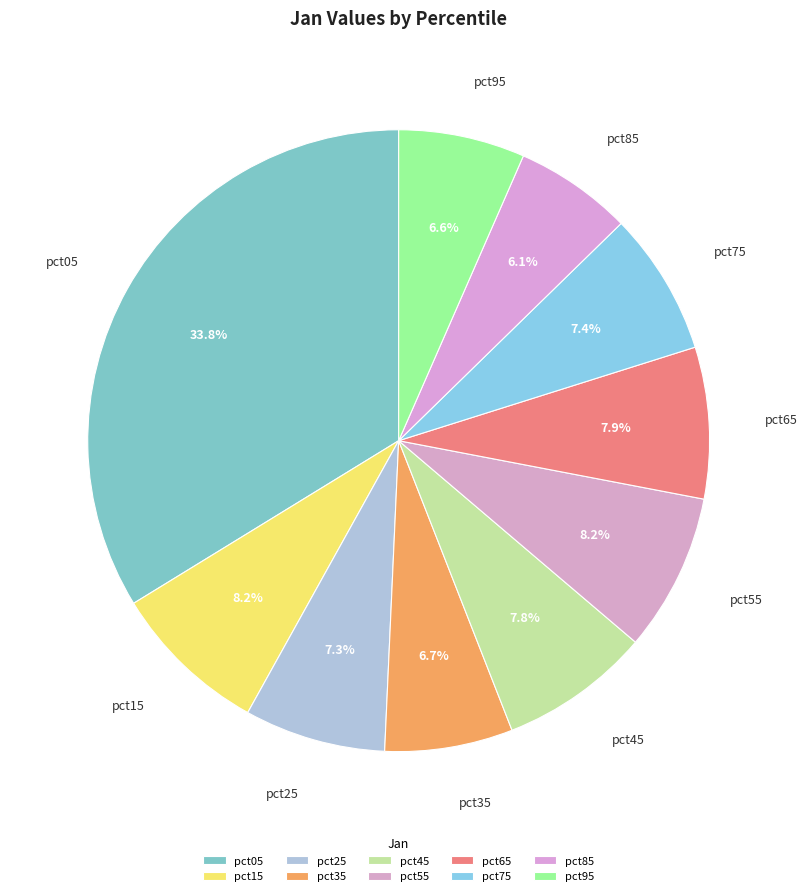

Which slice is the largest?

pct05